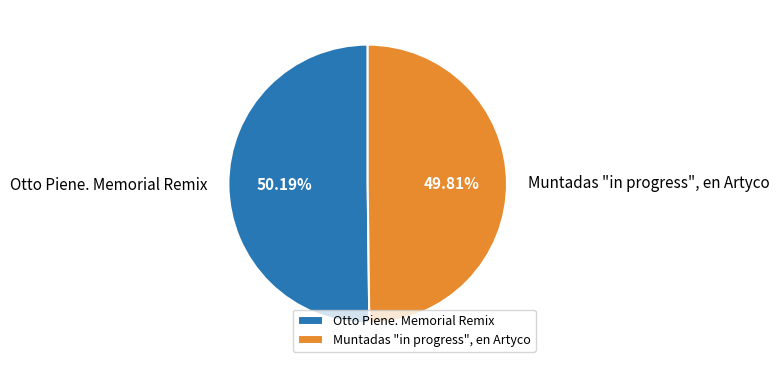

Count the number of slices in the pie.

2